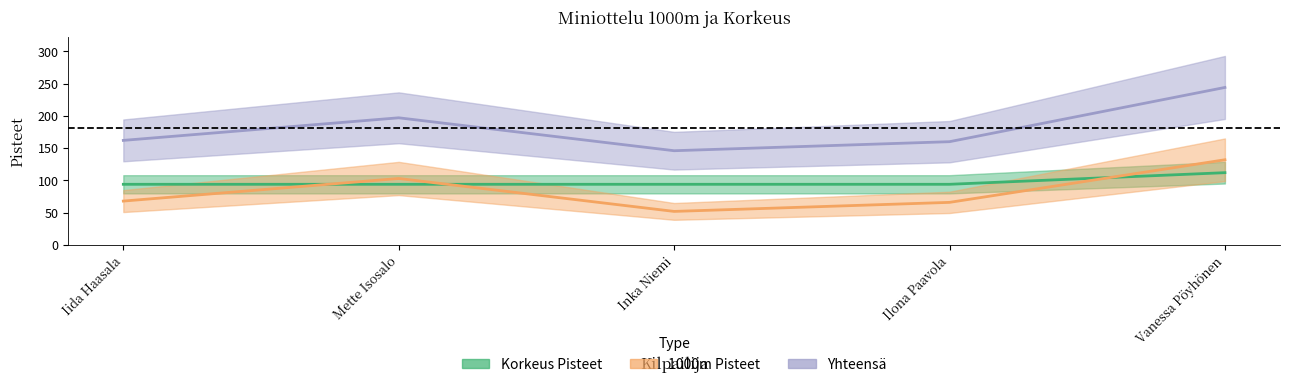

Which series has the largest total across all categories?

Yhteensä